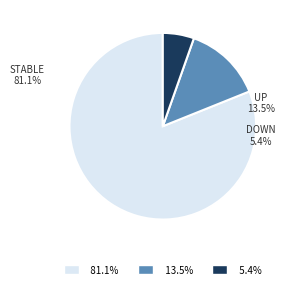

How many segments does this pie chart have?

3